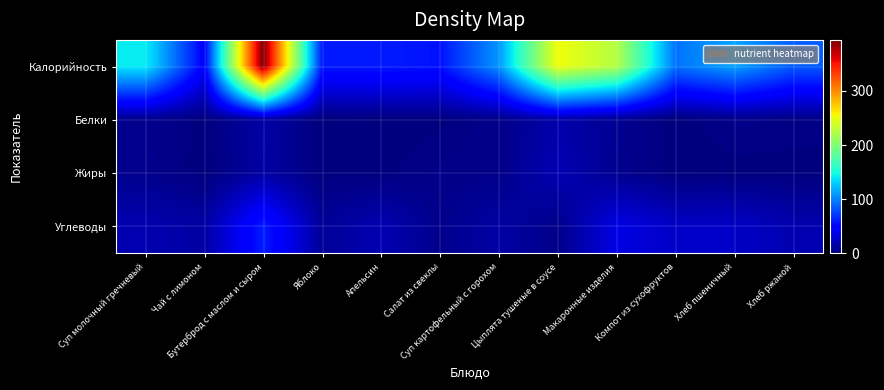

Rank the series at Хлеб ржаной from highest to lowest value.

Калорийность, Углеводы, Белки, Жиры